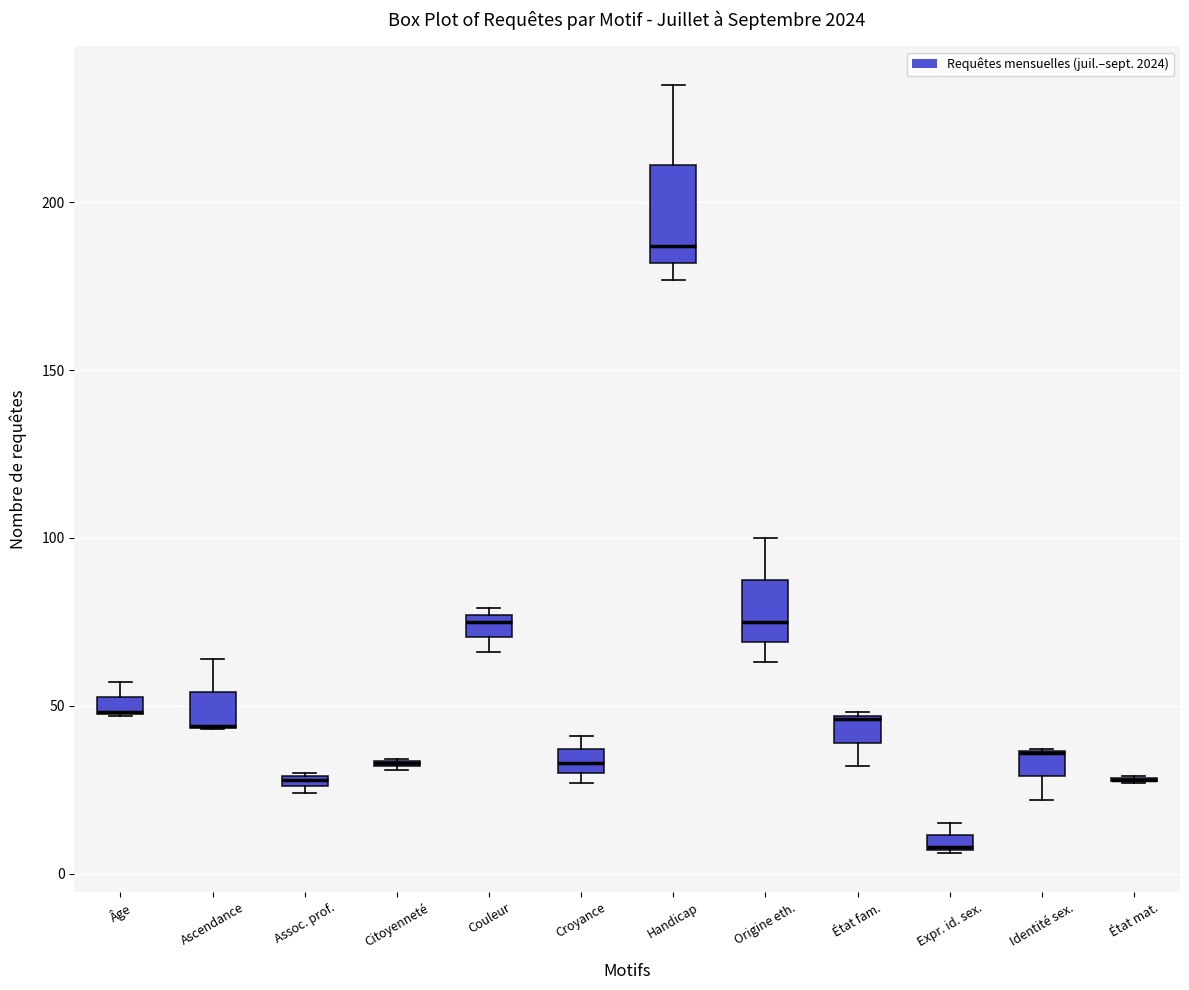

Where is the upper edge of the box for Handicap on the y-axis? The values are not printed on the chart, so give them approximately, as read against the axis.

210